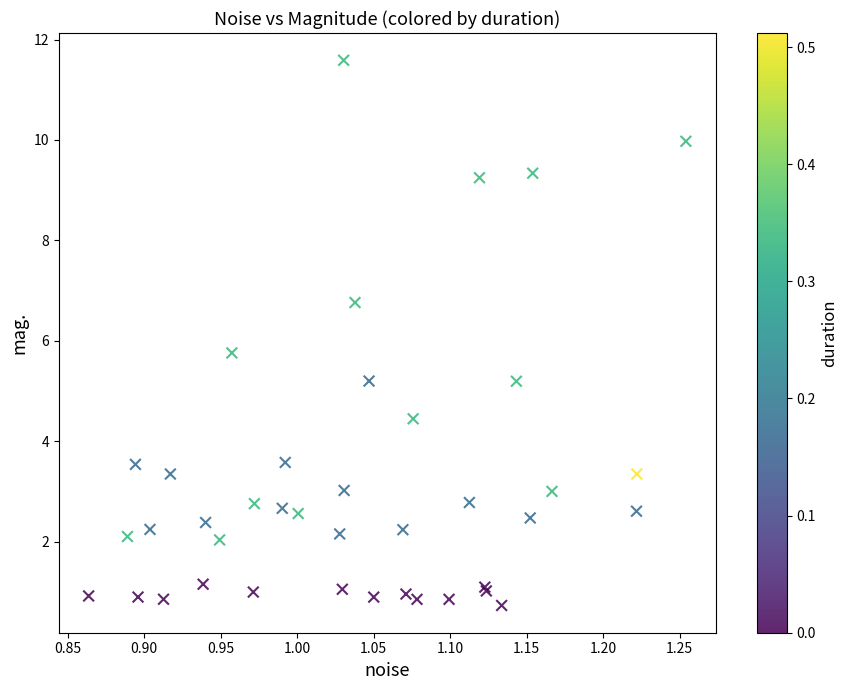

What Y value in the scatter plot is closest to 6?

5.8